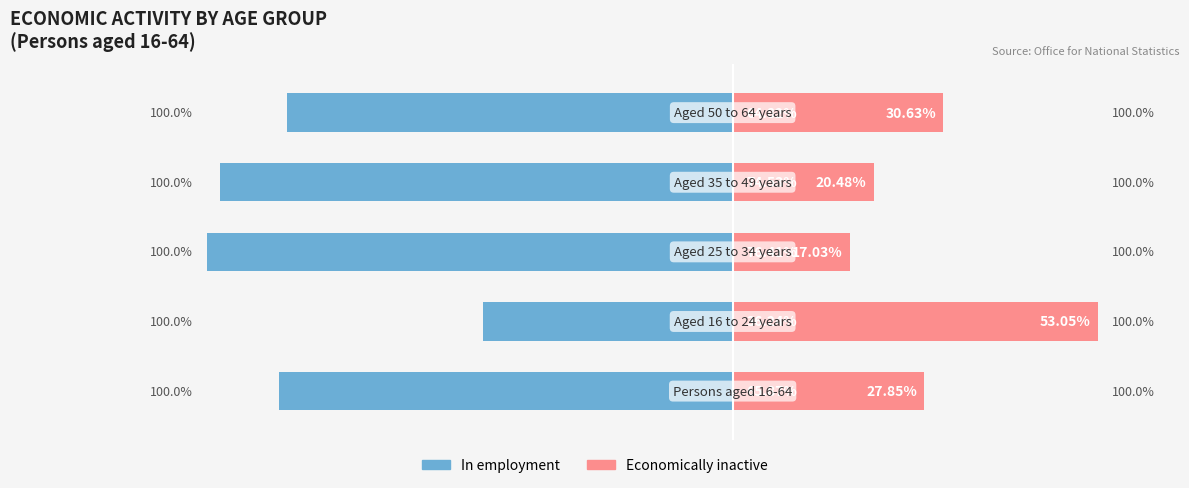

Are the bars horizontal?

Yes